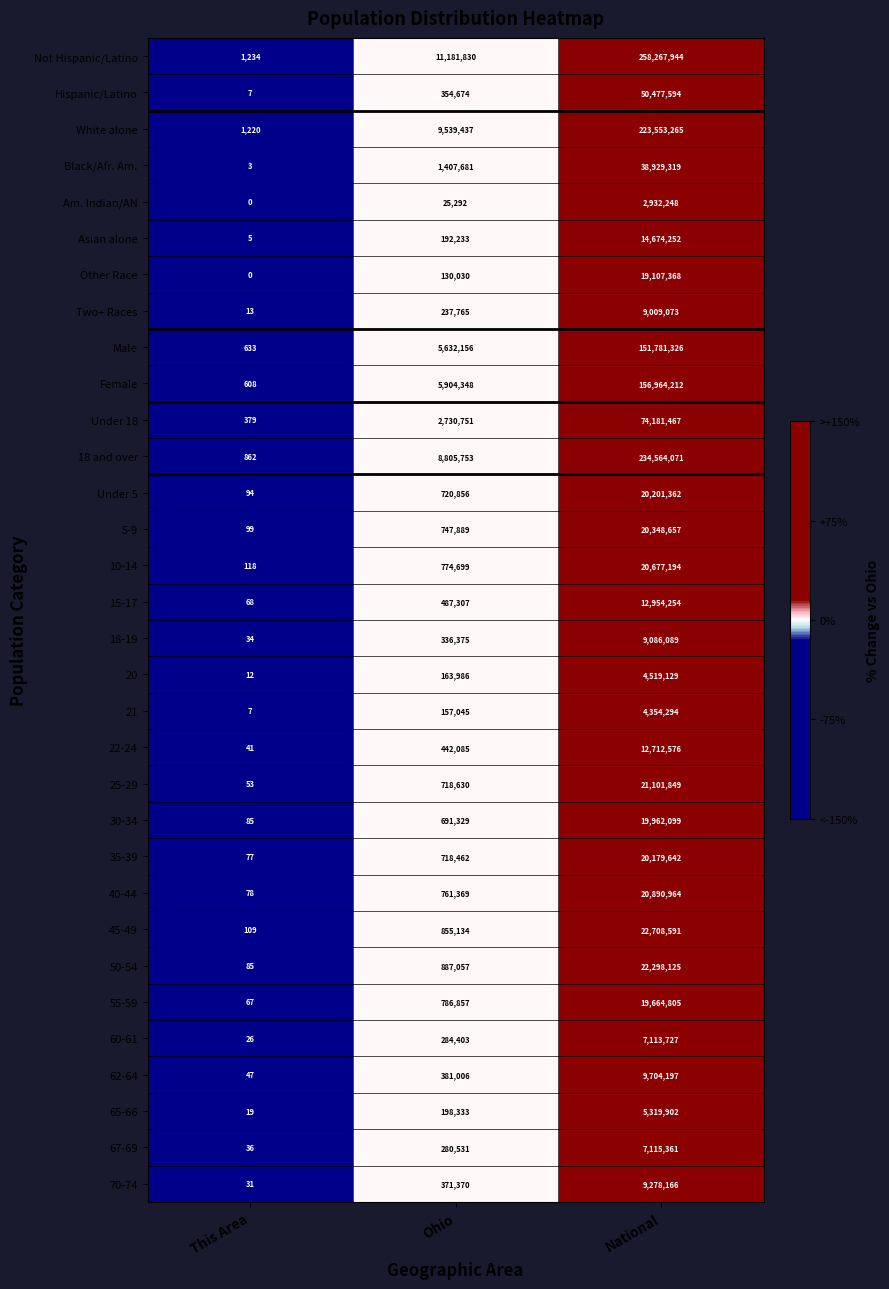

What is the total value across all series at Ohio?

56906673